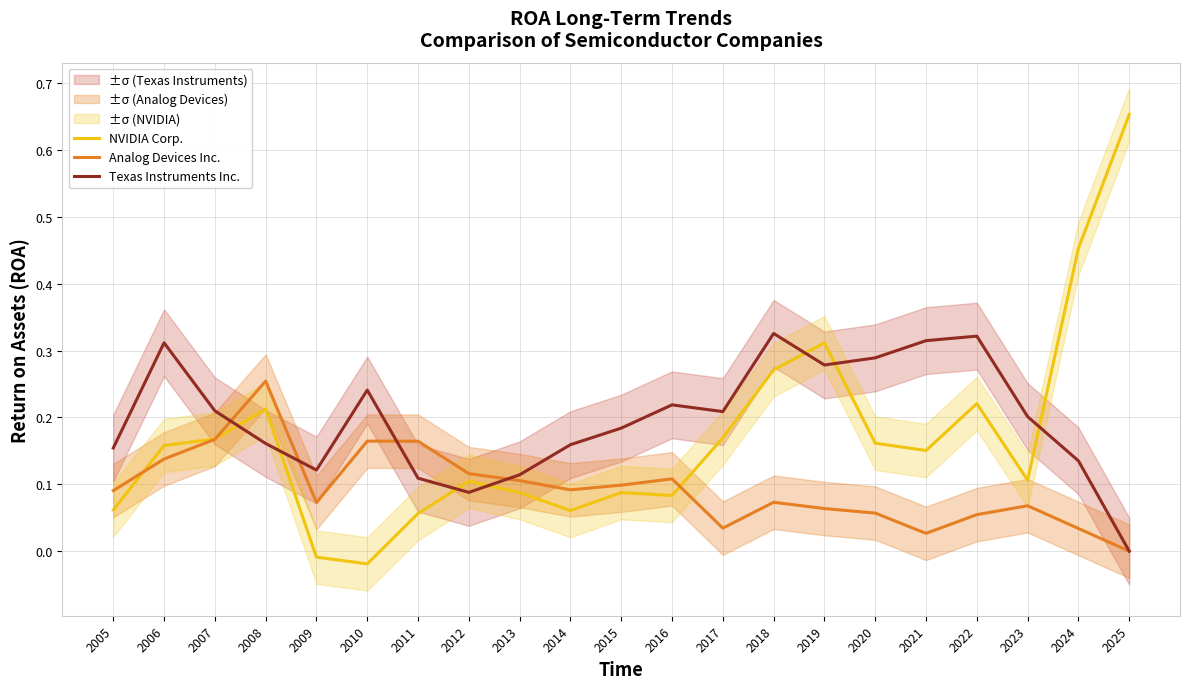

How many series are shown in this chart?

3